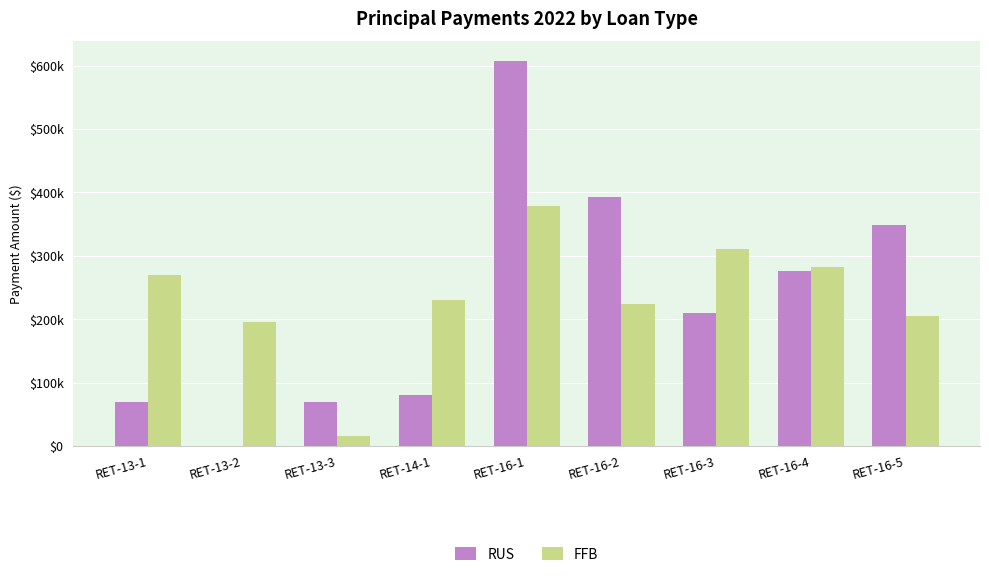

Is the value of RUS at RET-16-2 greater than the value of FFB at RET-14-1?

Yes